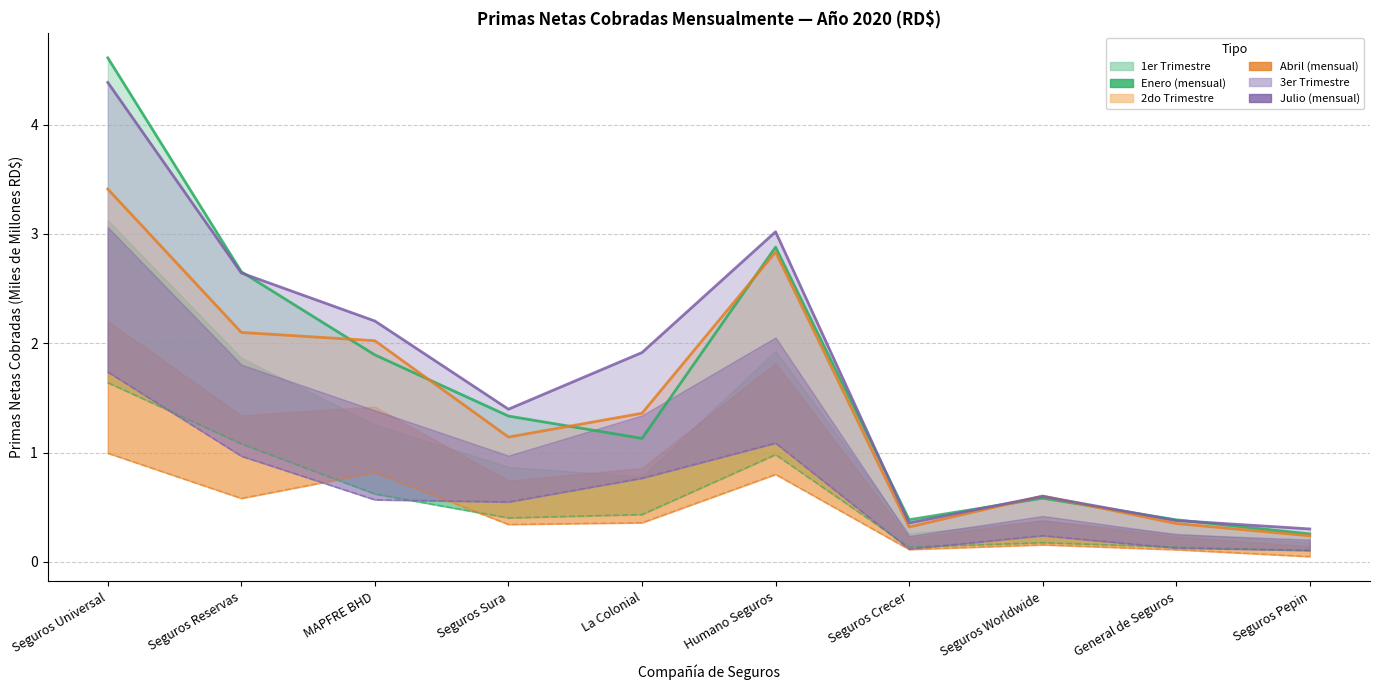

At which category is the sum across all series the highest?

Seguros Universal